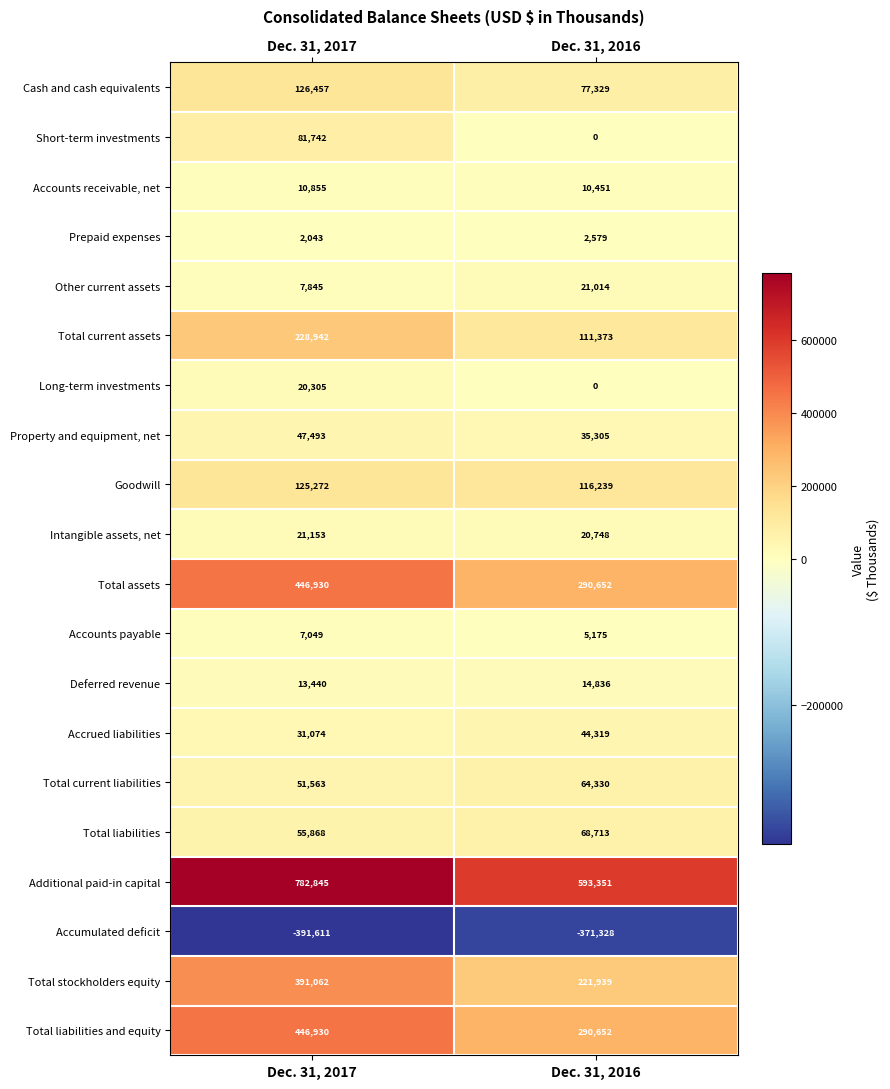

How many data points does each series have?

2